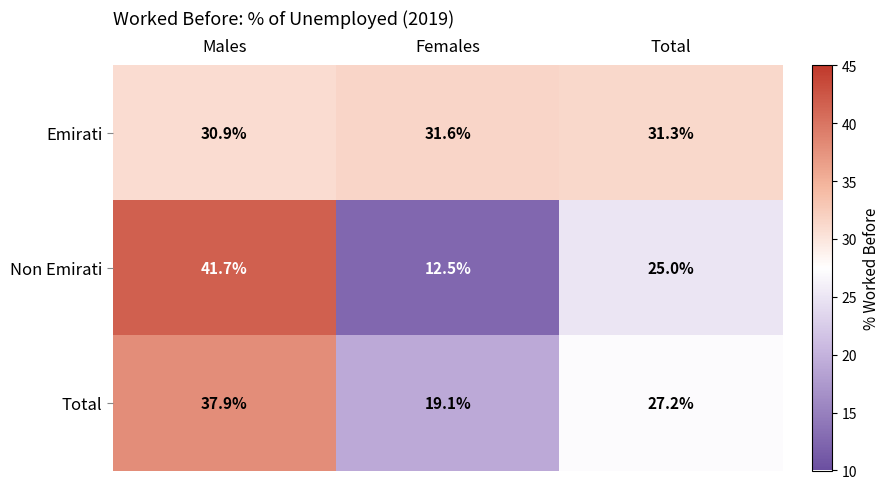

The value of Non Emirati at Females is 19.7. True or false?

False